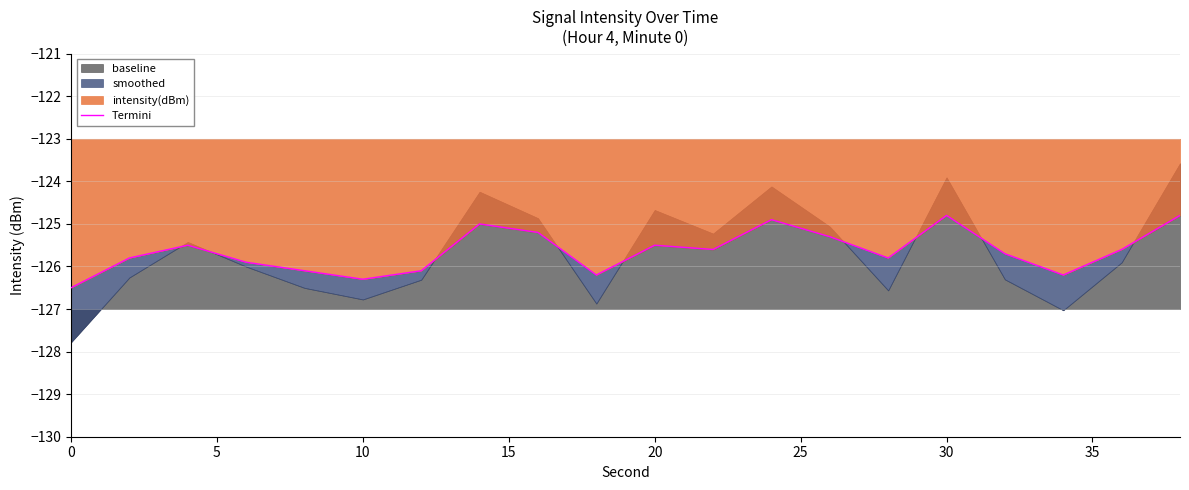

How many points are lower than both their immediate neighbors (excluding endpoints)?

5